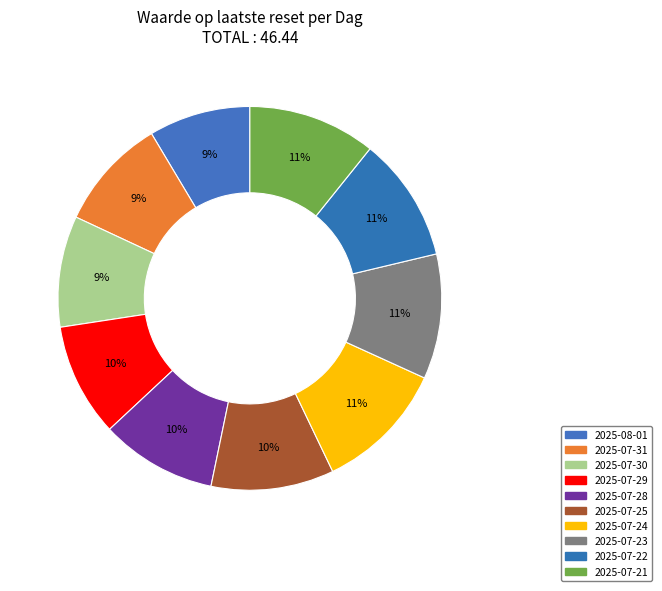

Does any single category account for the majority?

No